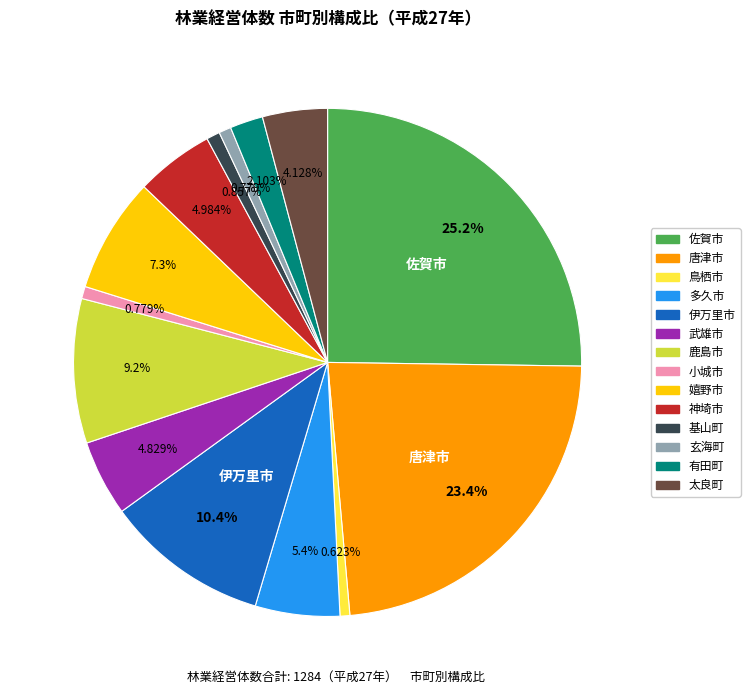

Approximately how many times larger is the value at 唐津市 compared to 玄海町?

30.0